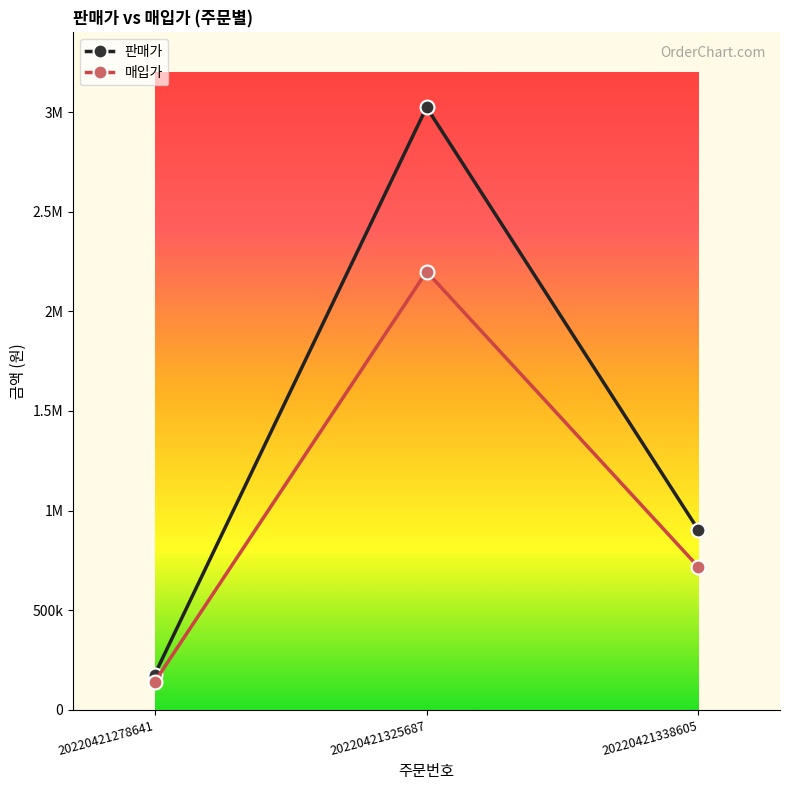

What are all the series names shown in the legend?

판매가, 매입가